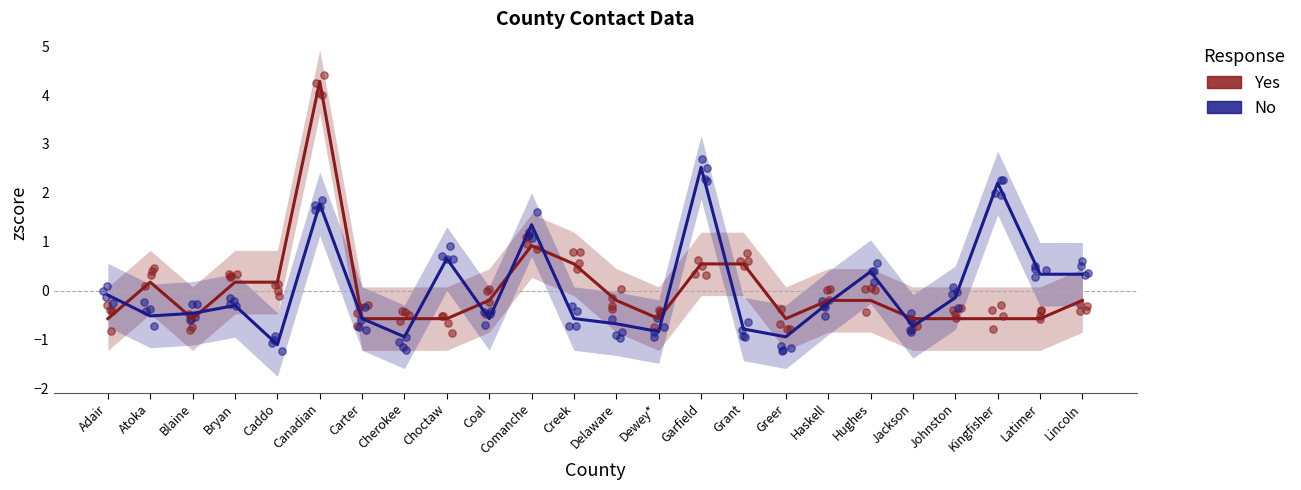

What is the total value across all series at Blaine?

-1.0